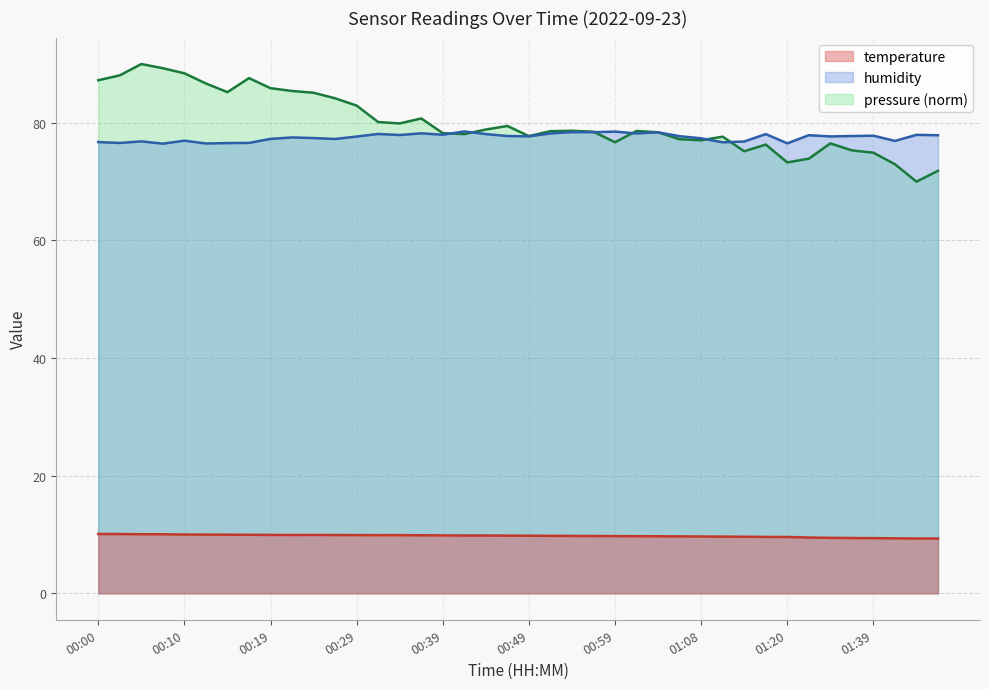

At 00:00, list the series in order from smallest to largest.

temperature, humidity, pressure (norm)